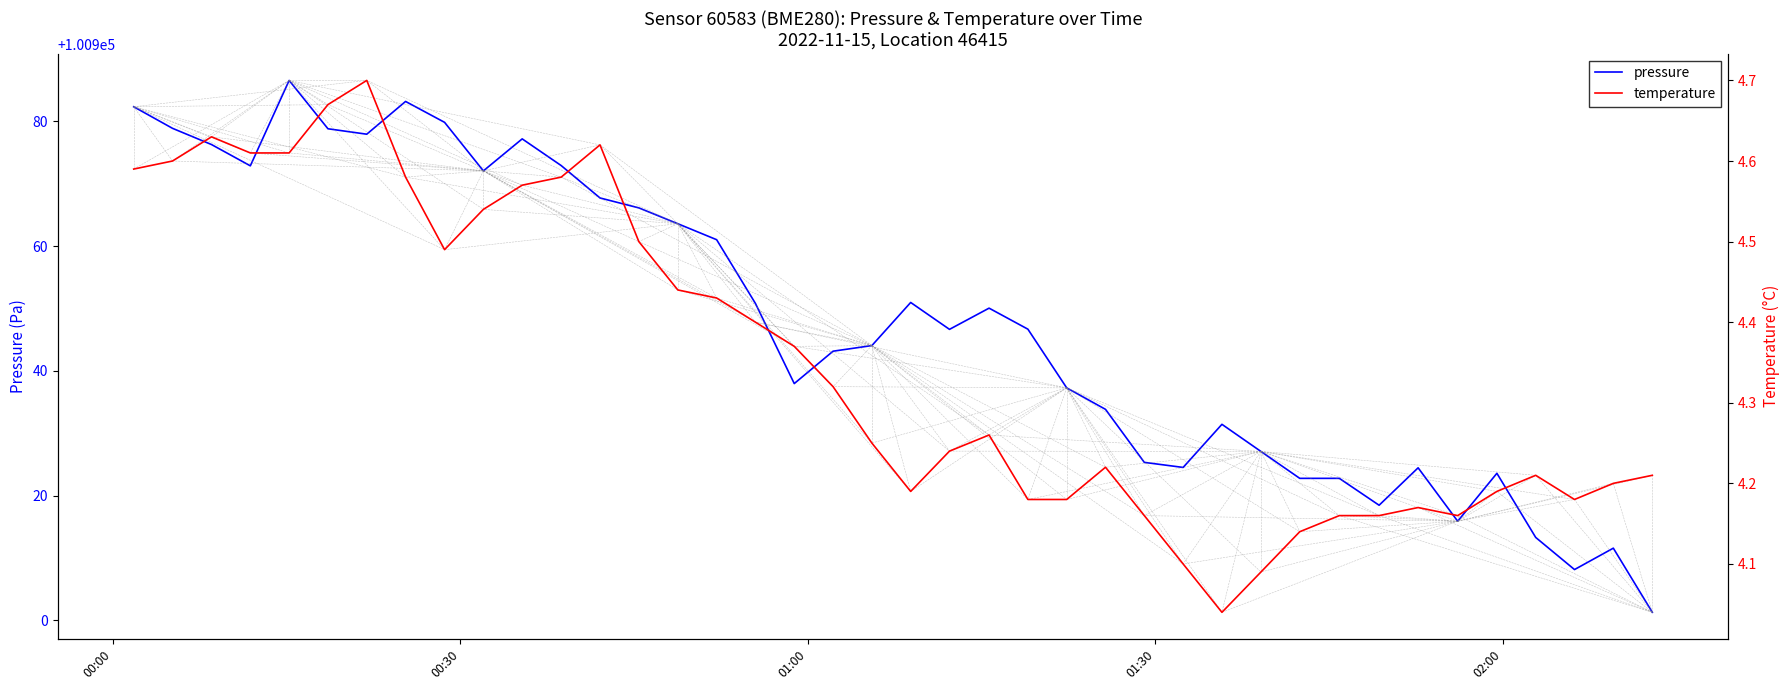

In pressure, how many points are higher than both neighbors (excluding endpoints)?

9